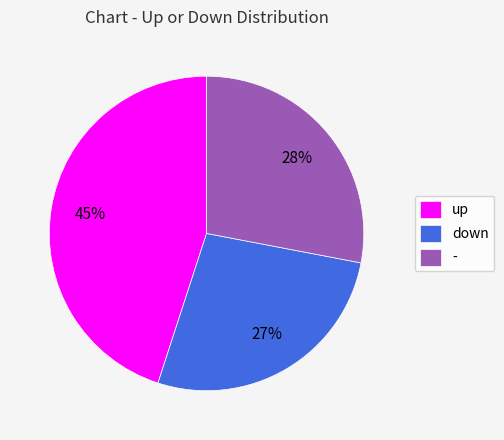

Do - and up together represent more than half of the pie?

Yes